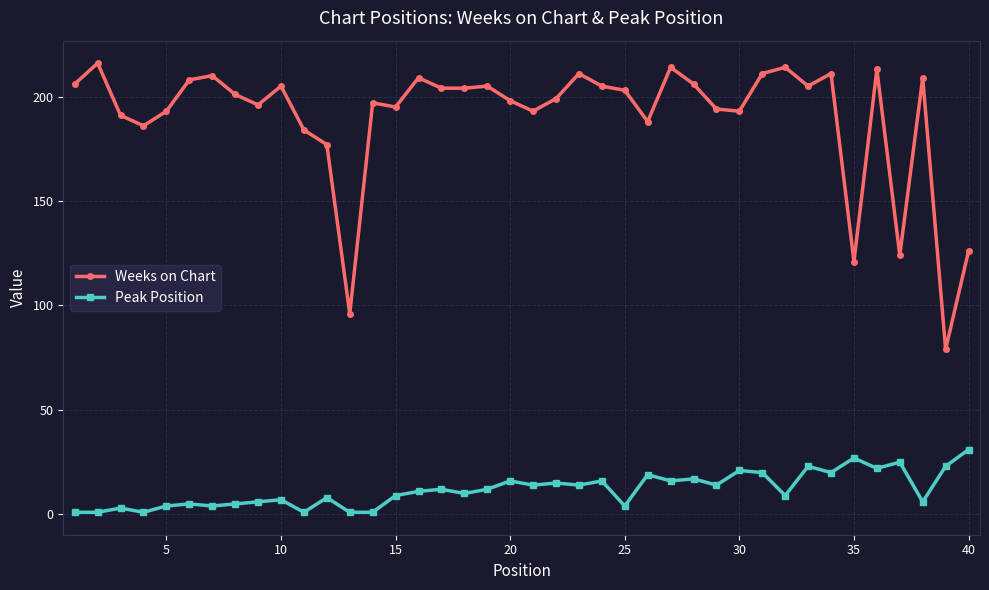

What is the value of the Weeks on Chart point at the 36th from the left?

213